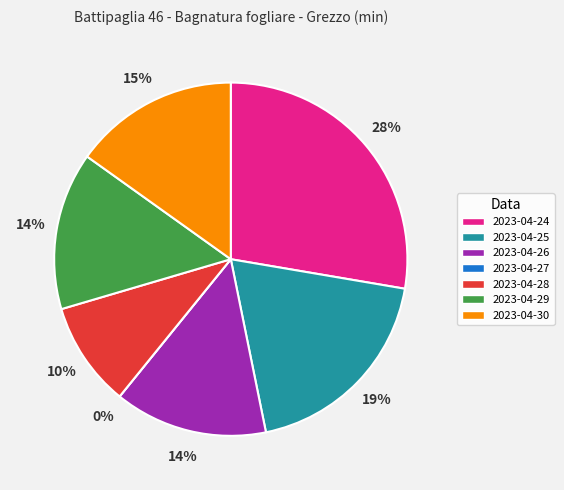

What is the change in value from 2023-04-27 to 2023-04-30?

+383.9